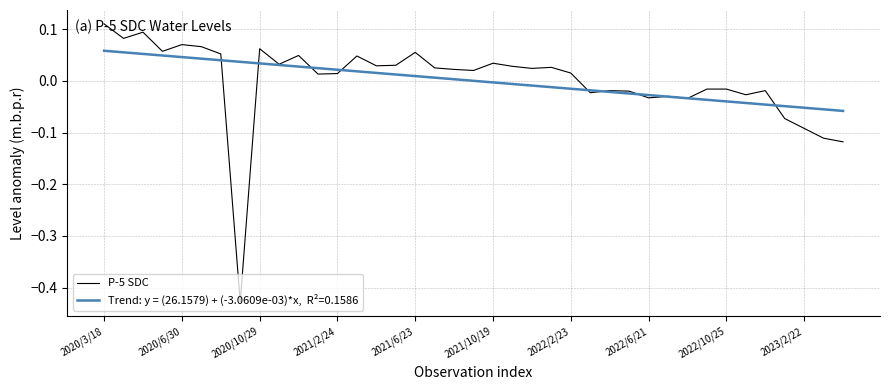

At which category does the chart reach its peak across all series?

2020/3/18